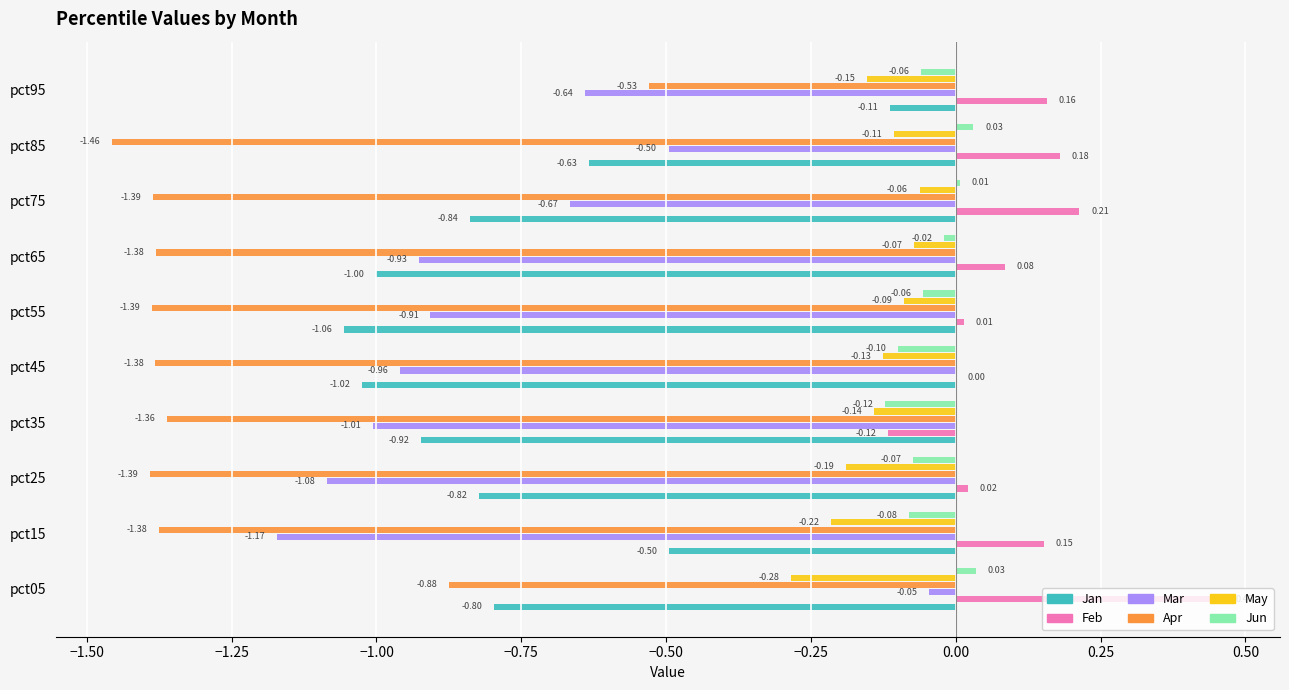

What is the sum of all Jun values?

-0.4